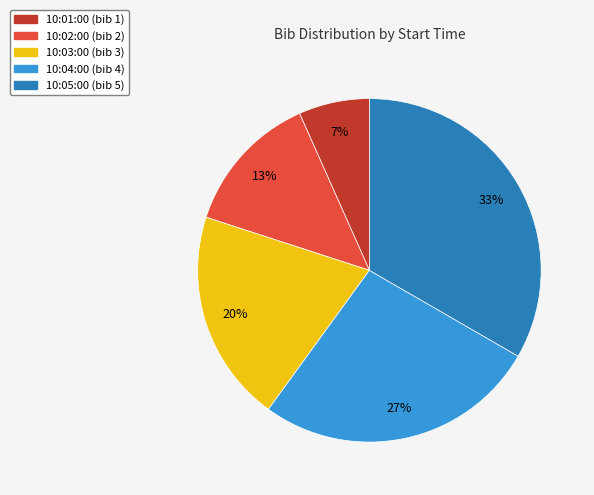

How many segments does this pie chart have?

5